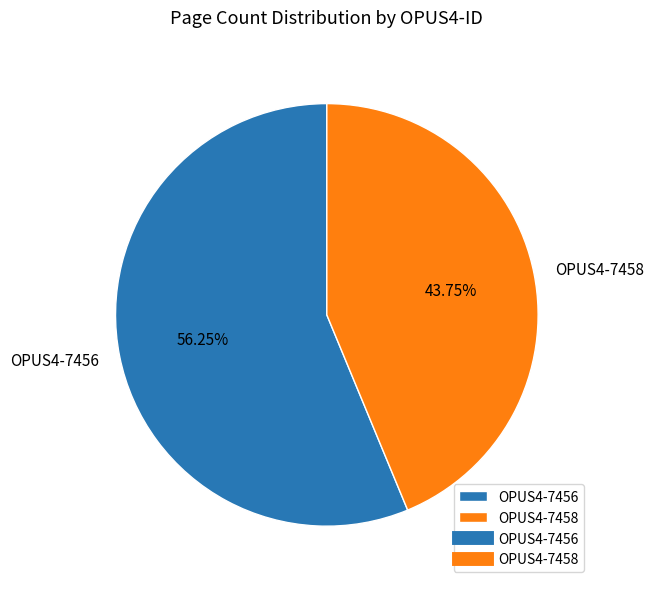

Combined, do OPUS4-7456 and OPUS4-7458 account for over 50%?

Yes